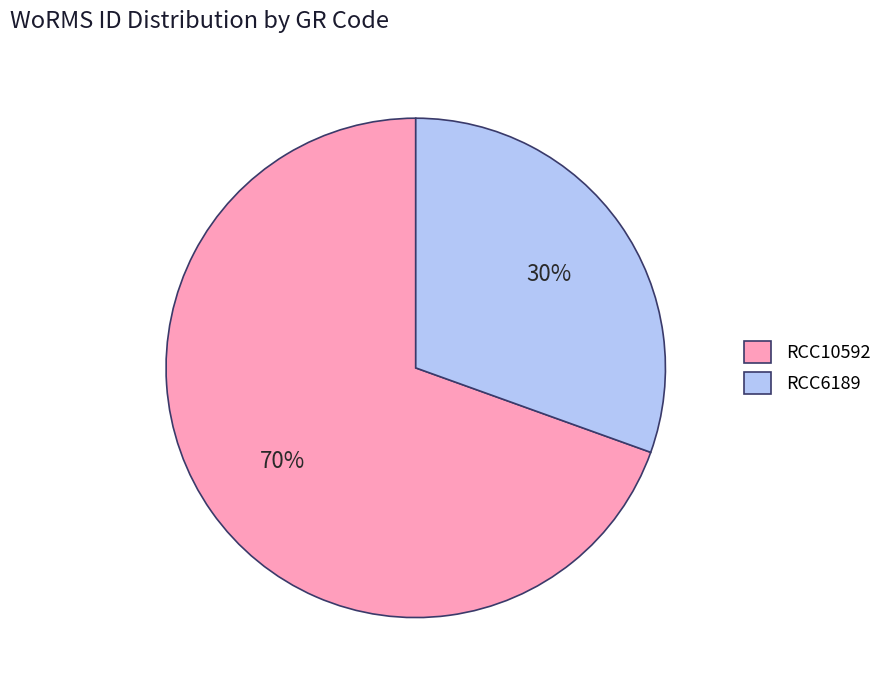

What is the largest slice in the pie chart?

RCC10592